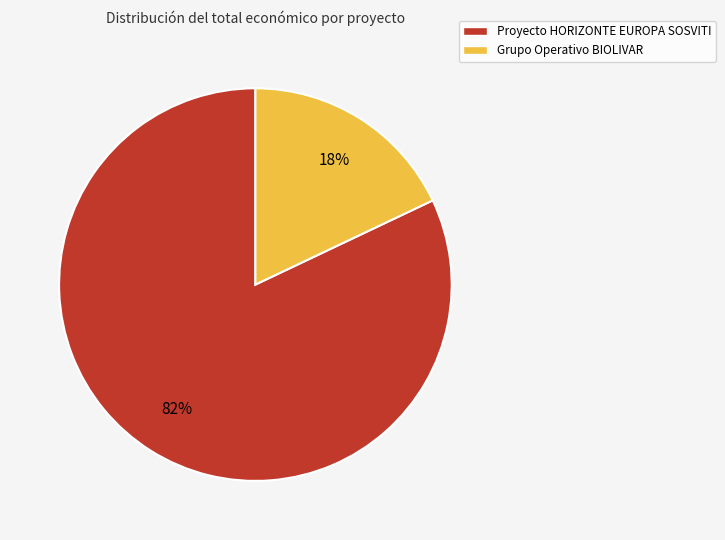

Is the sum of Proyecto HORIZONTE EUROPA SOSVITI and Grupo Operativo BIOLIVAR greater than half?

Yes